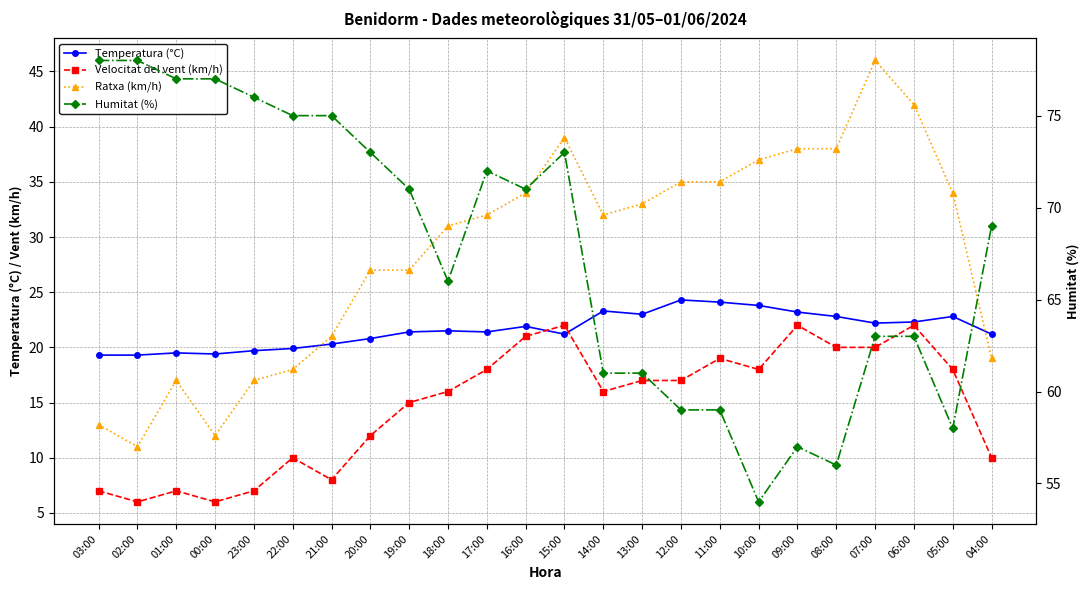

True or false: Humitat (%) has a value of 129.7 at 02:00.

False